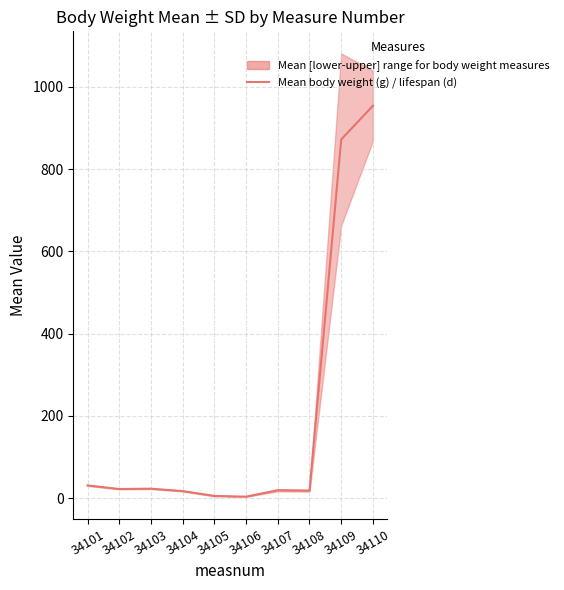

Reading right to left, extract all data points from this chart.

34110=954.0	34109=872.0	34108=18.4	34107=19.4	34106=3.9	34105=5.6	34104=17.4	34103=23.2	34102=22.4	34101=31.2